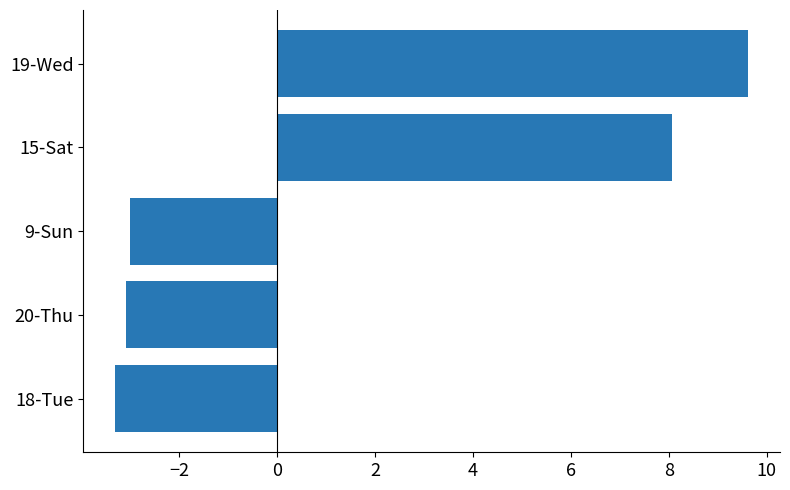

Which label corresponds to the smallest value in the chart?

18-Tue